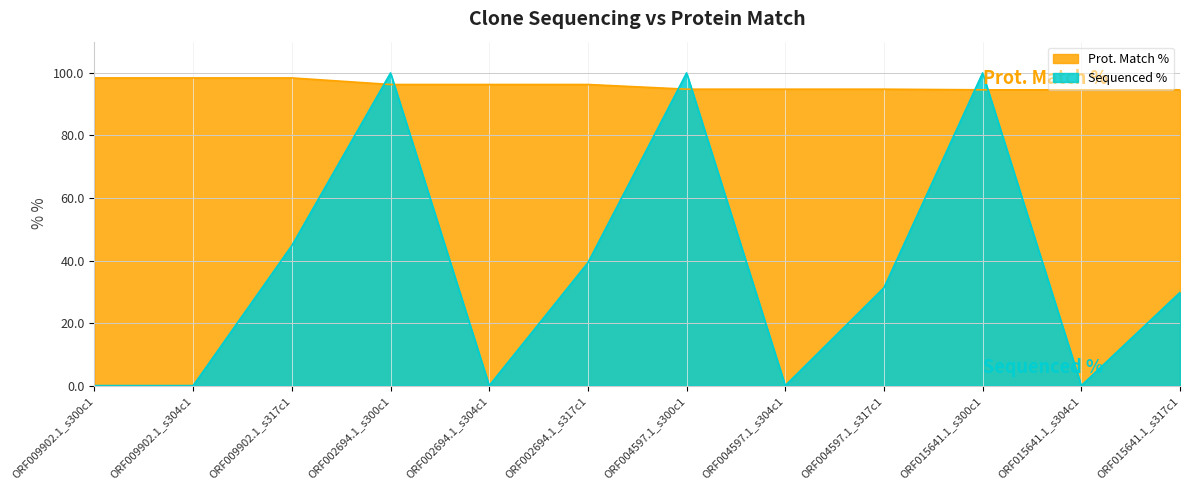

Between which two adjacent categories do Sequenced % and Prot. Match % first intersect?

ORF009902.1_s317c1 and ORF002694.1_s300c1